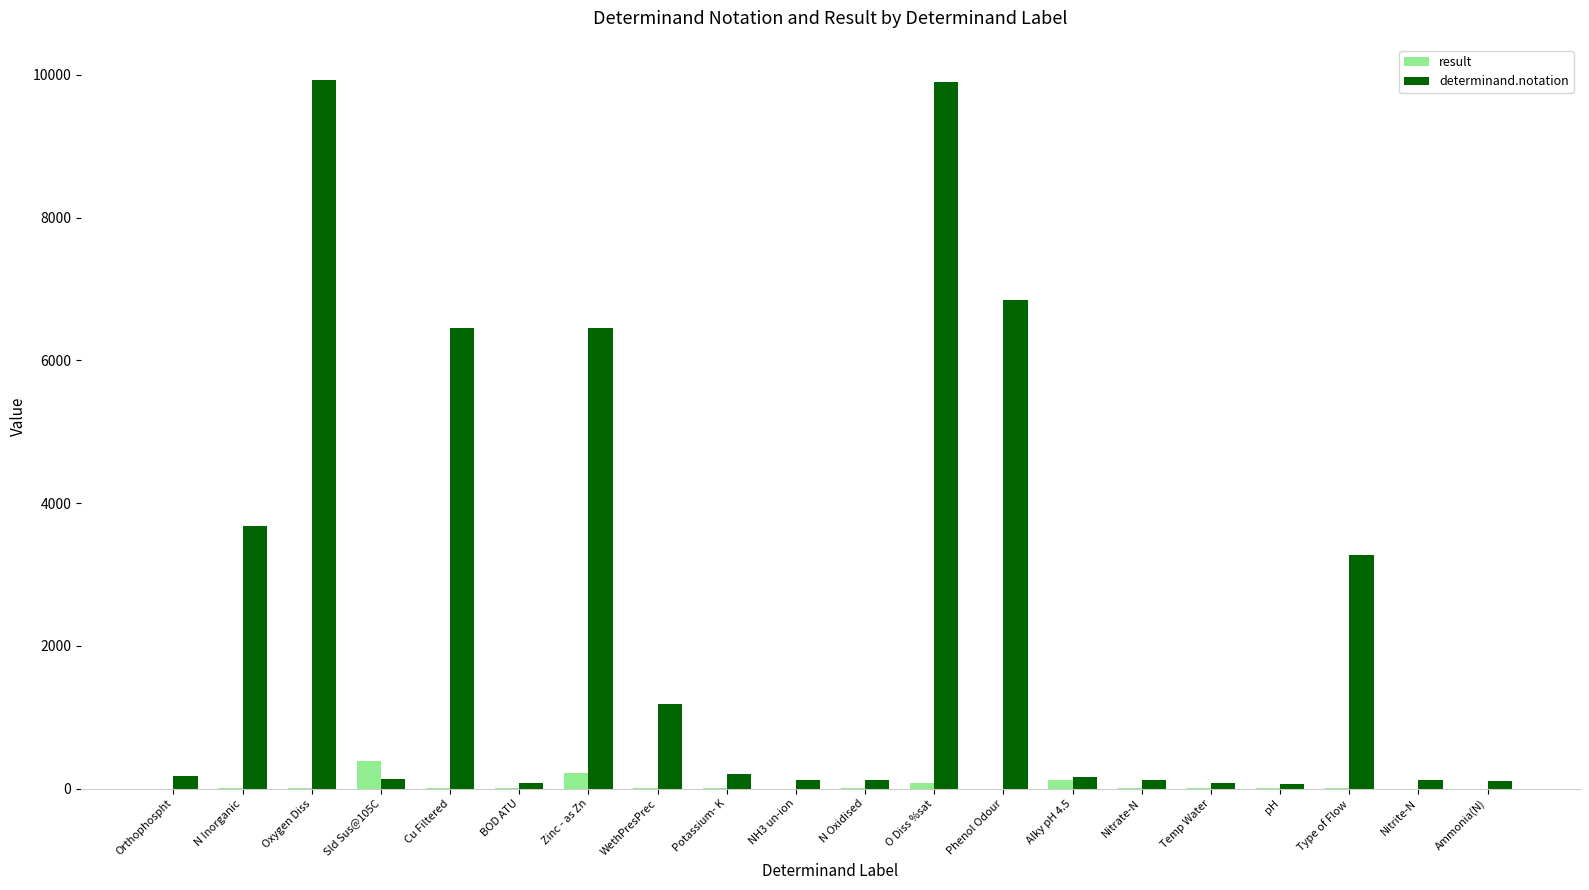

Which series has the largest range (max minus min)?

determinand.notation